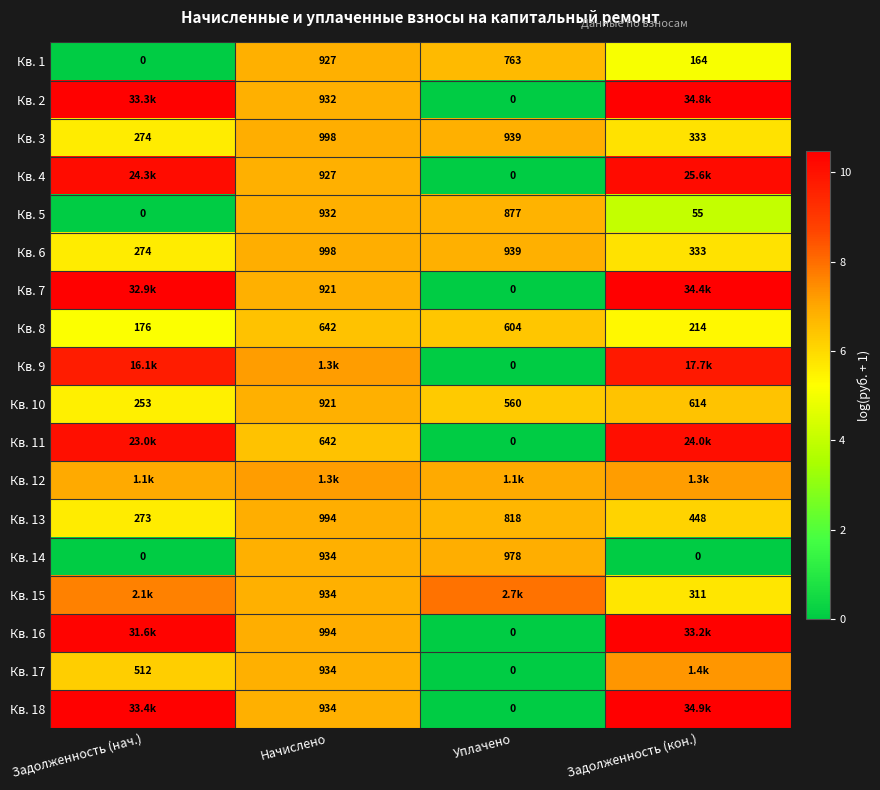

Is the value of Кв. 15 at Задолженность (кон.) greater than the value of Кв. 6 at Задолженность (кон.)?

No